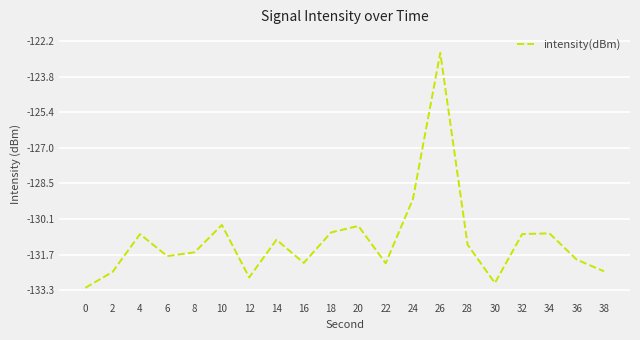

What is the greatest value displayed?

-122.7